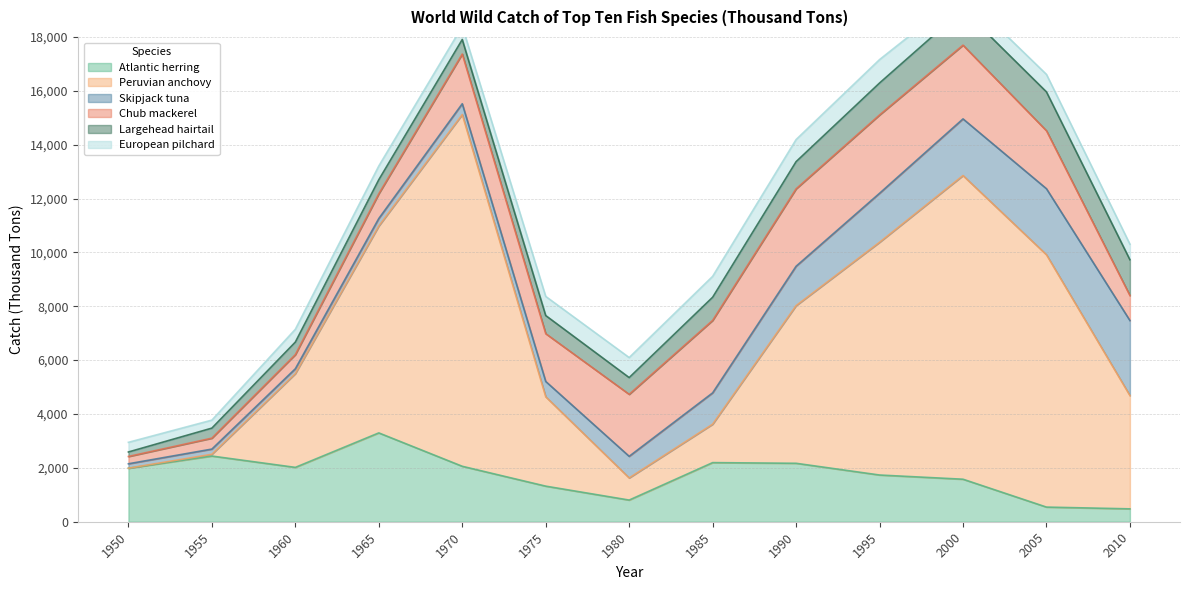

Rank the categories by Skipjack tuna value from highest to lowest.

2010, 2005, 2000, 1995, 1990, 1985, 1980, 1975, 1970, 1965, 1955, 1960, 1950